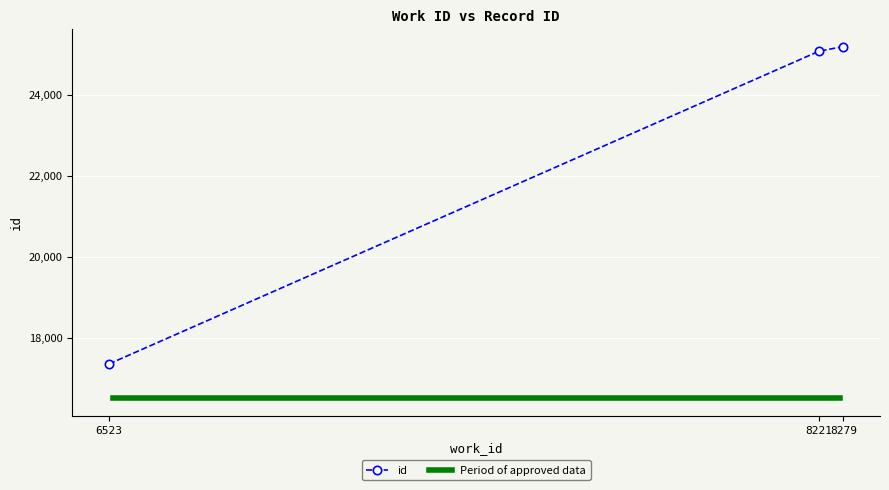

Reading right to left, list all the values displayed in this chart.

25194	25080	17350